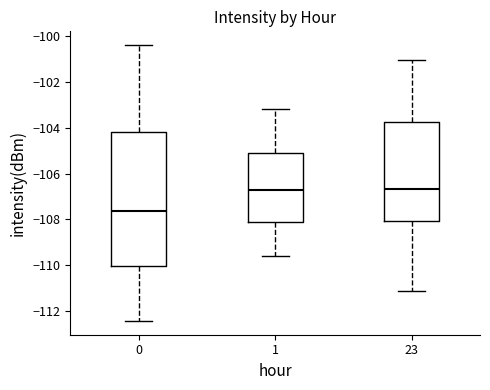

Reading left to right, transcribe this box plot: for each box, give where its median line is, the range the box spans, and where its two whiskers end, as read against the y-axis. The values are not printed on the chart, so give them approximately, as read against the axis.

0: median -107.6, box -110.0 to -104.2, whiskers -112.4 to -100.4
1: median -106.6, box -108.0 to -105.0, whiskers -109.6 to -103.2
23: median -106.6, box -108.0 to -103.8, whiskers -111.2 to -101.0